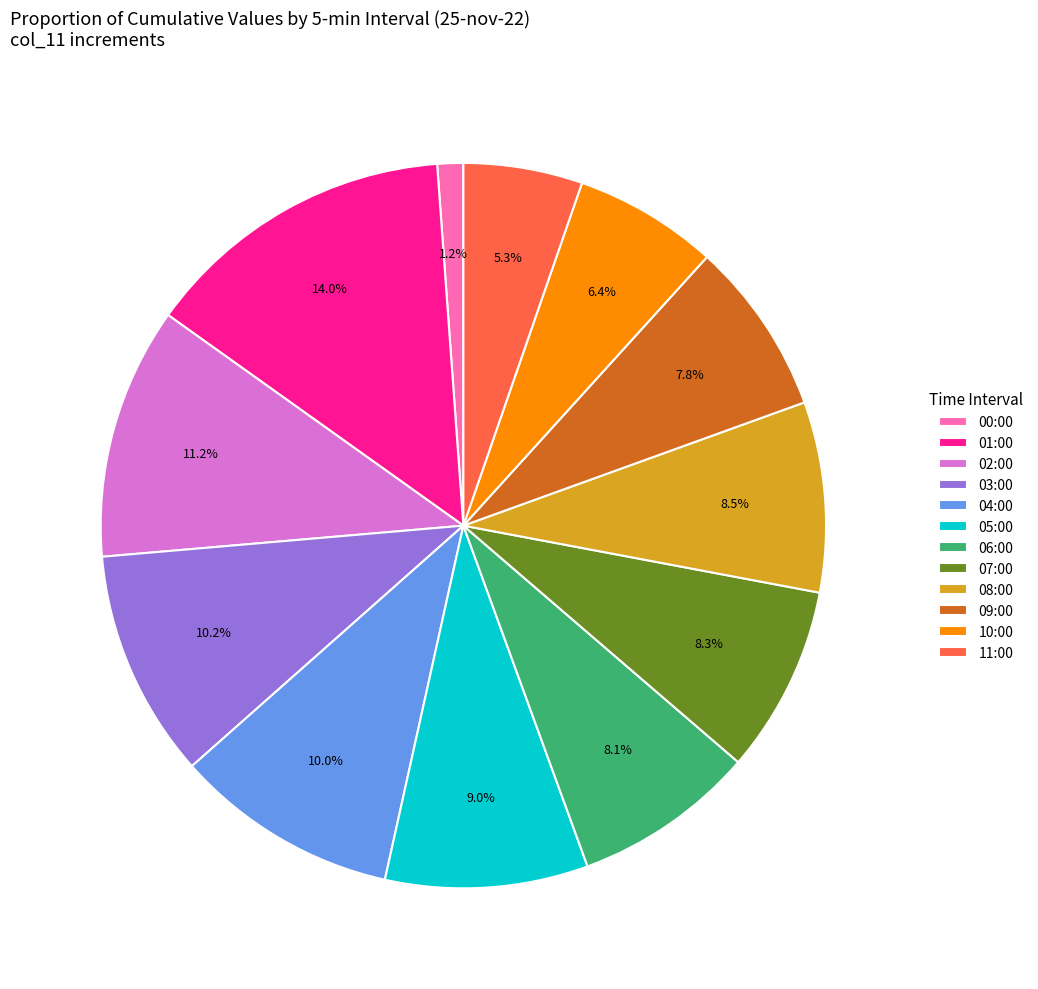

How many segments does this pie chart have?

12